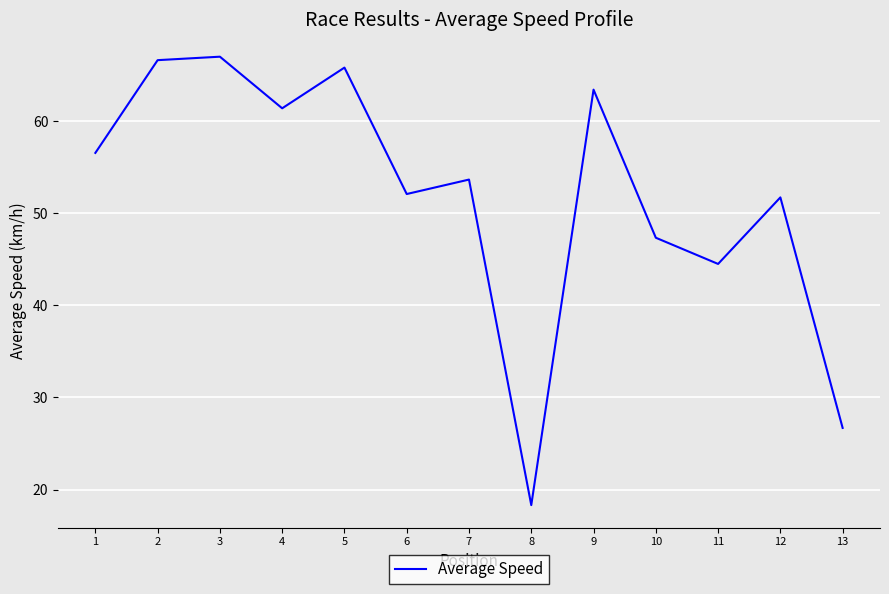

Which category has the lowest value across all series?

8